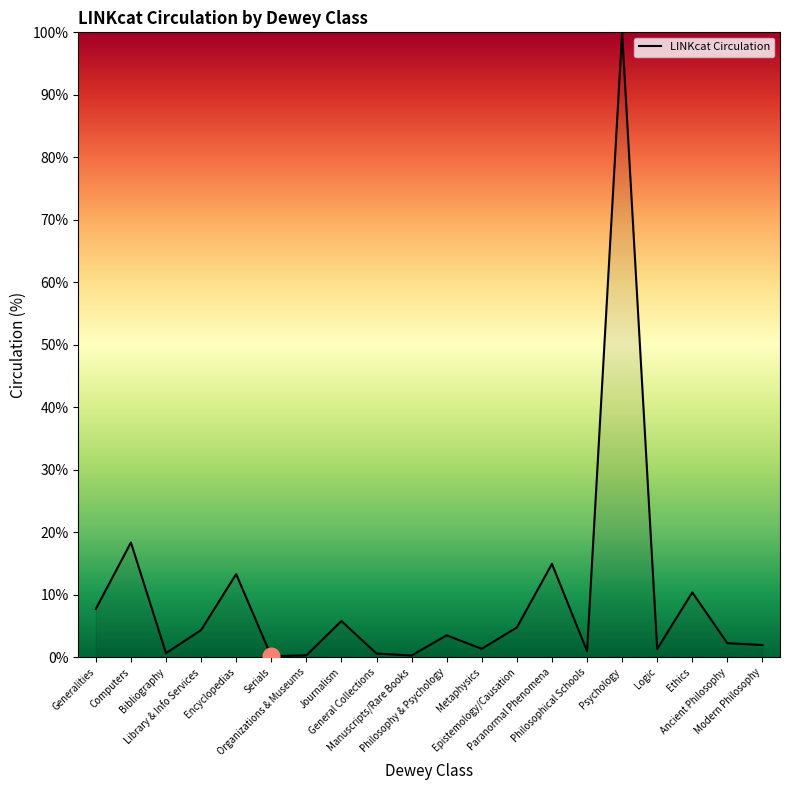

What is the ratio of the value at Modern Philosophy to the value at Logic?

1.5